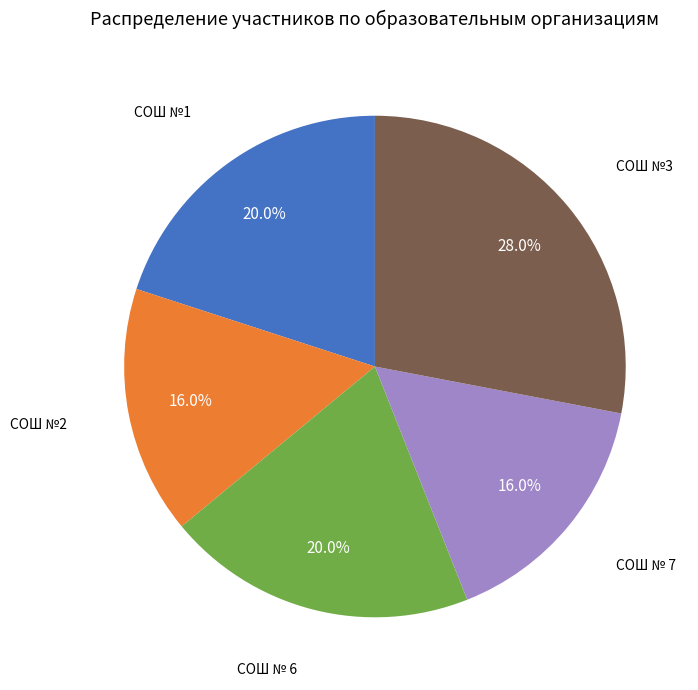

Does any single category account for the majority?

No